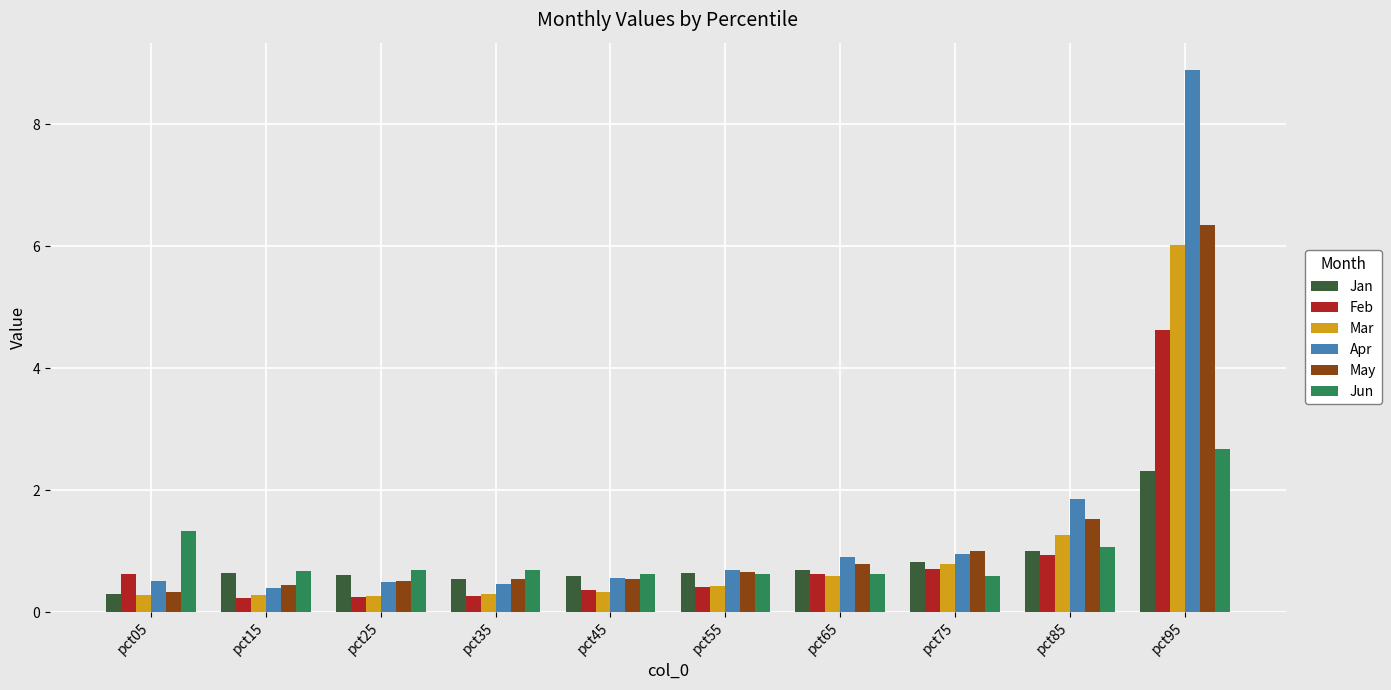

What is the difference between the second highest and minimum values in the Mar series?

1.0